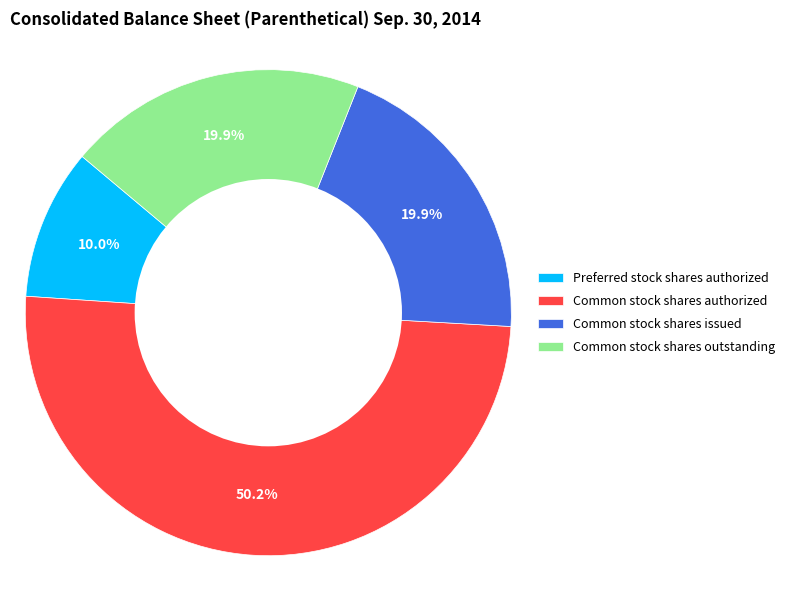

What portion of the pie excludes Preferred stock shares authorized?

90.0%